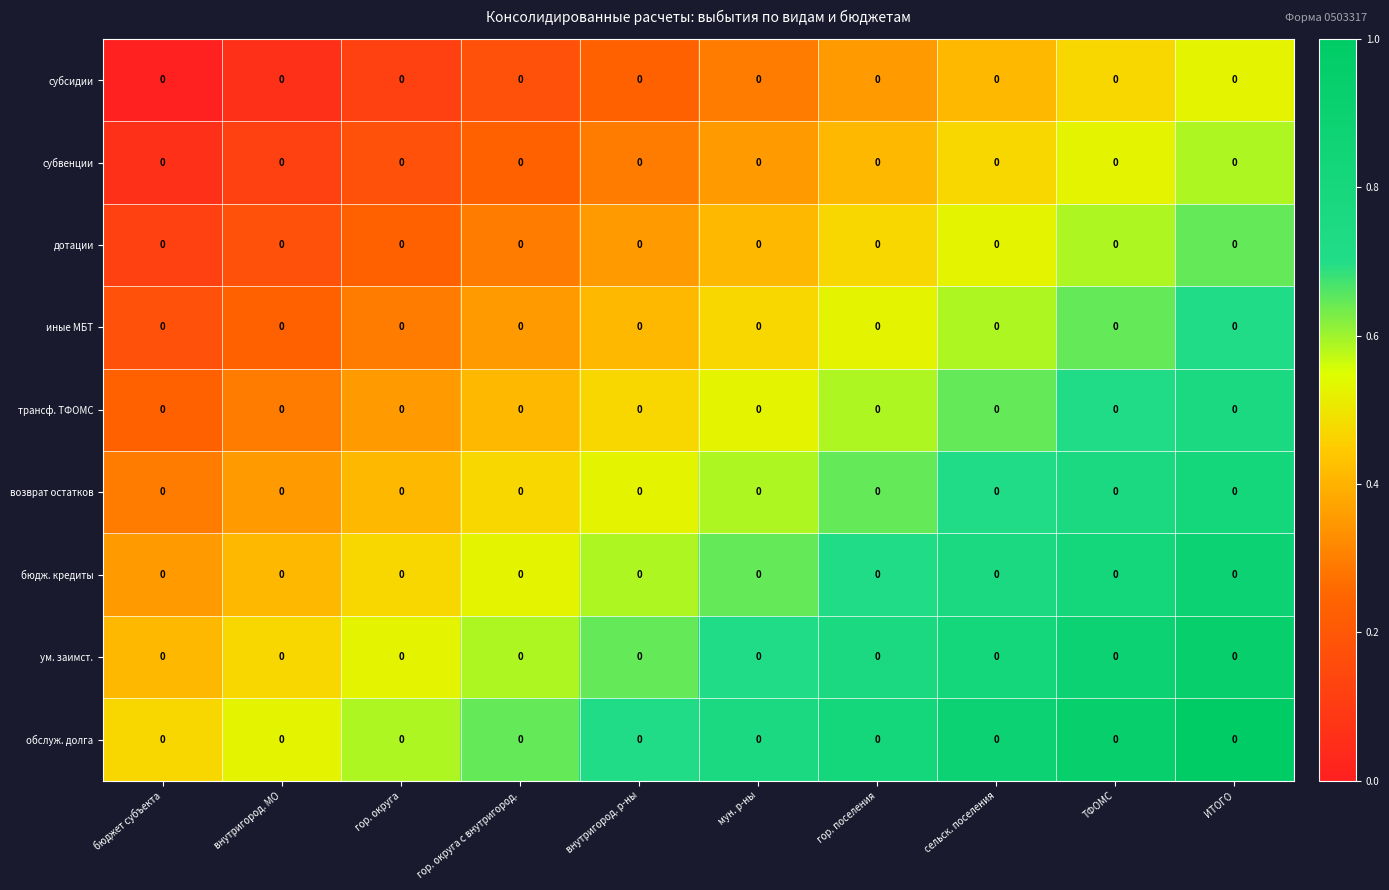

Between гор. округа and ТФОМС, which is larger?

ТФОМС